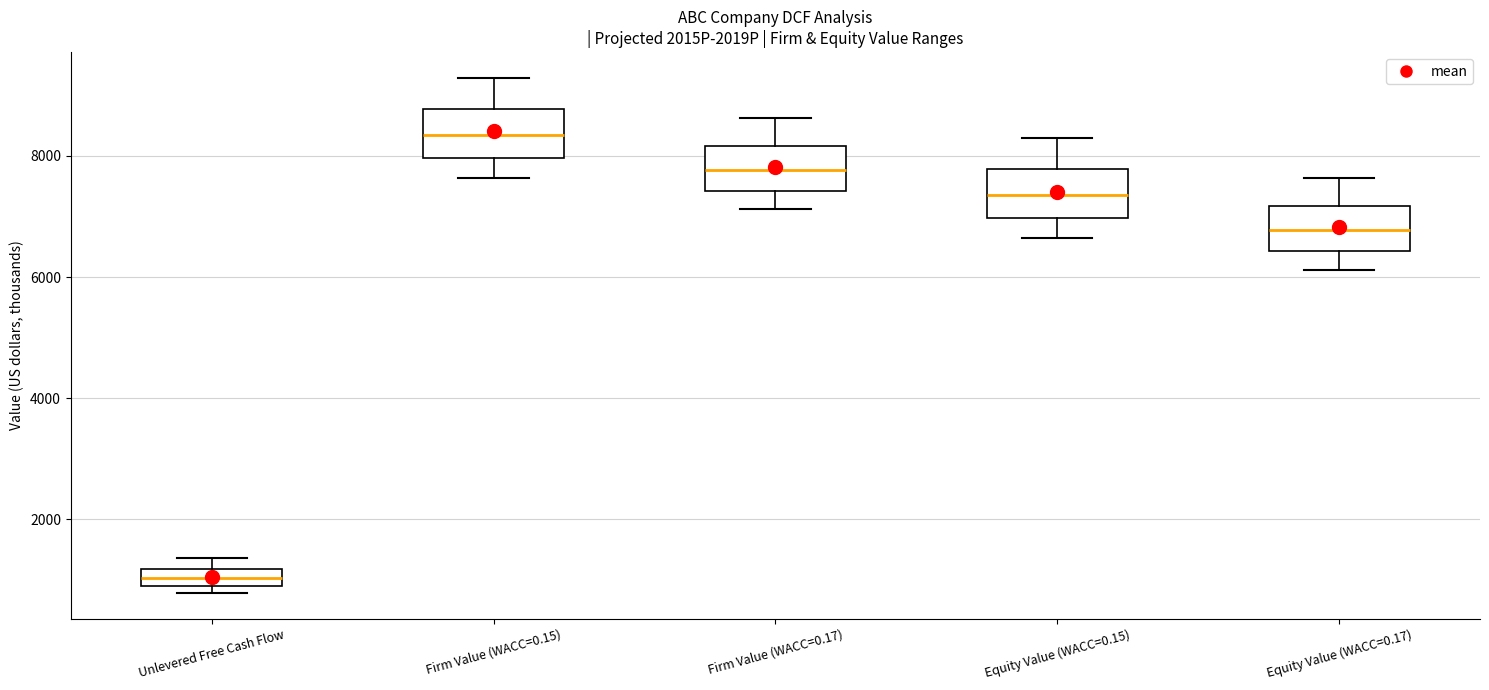

Which box's median line is the highest?

Firm Value (WACC=0.15)